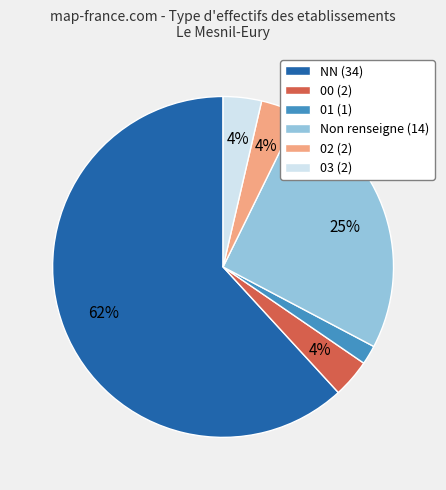

What is the ratio of the value at 03 (2) to the value at 00 (2)?

1.0